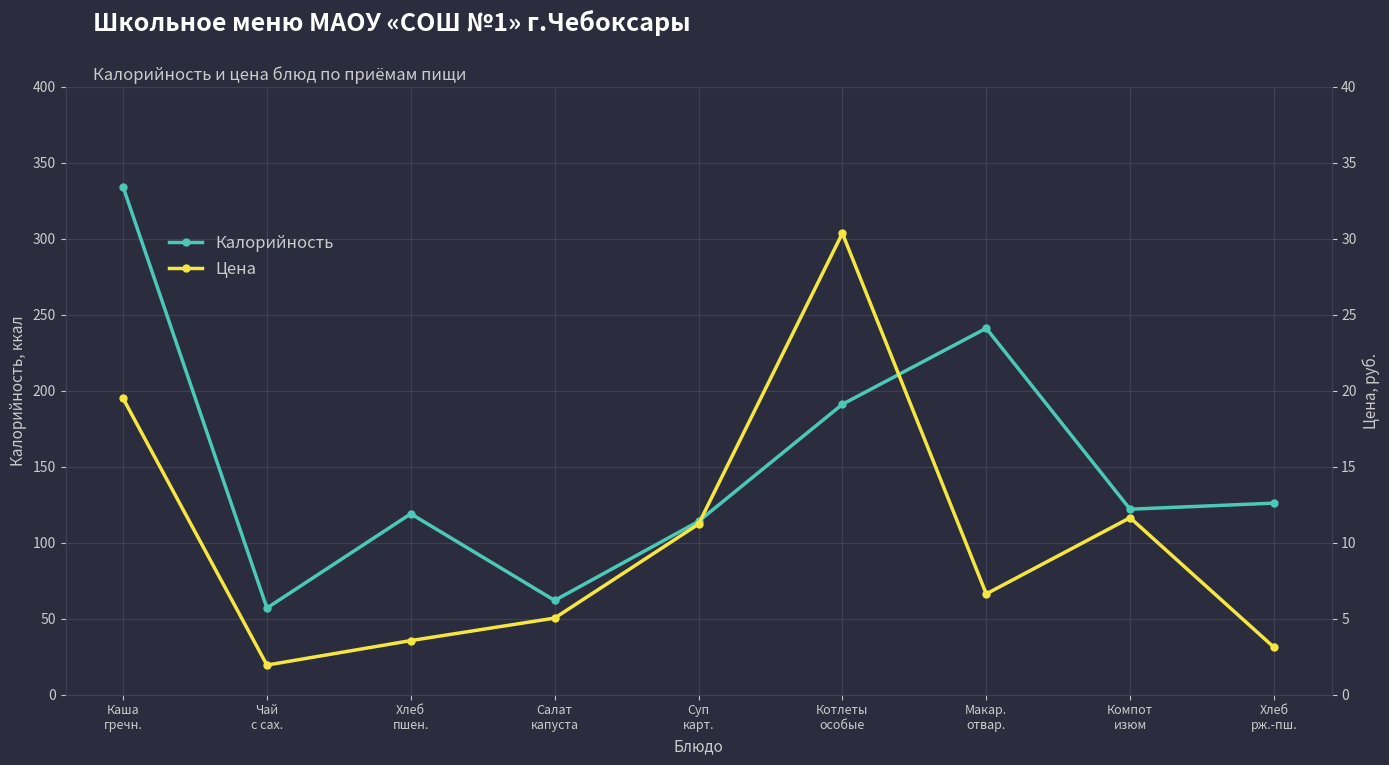

Rank the categories by Цена value from lowest to highest.

Чай
с сах., Хлеб
рж.-пш., Хлеб
пшен., Салат
капуста, Макар.
отвар., Суп
карт., Компот
изюм, Каша
гречн., Котлеты
особые